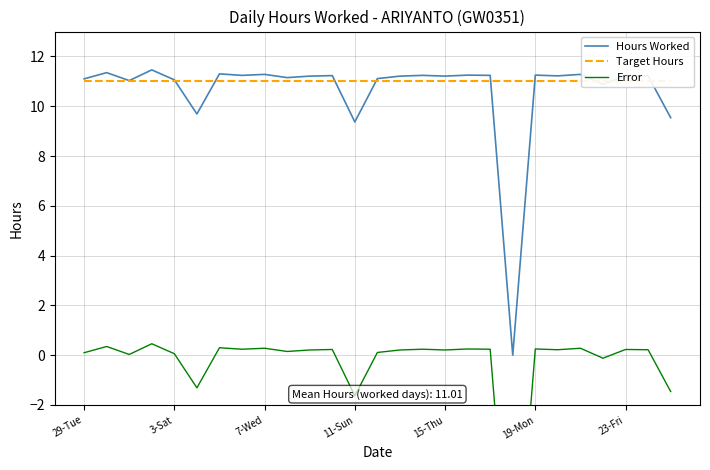

What is the maximum value for Hours Worked?

11.5